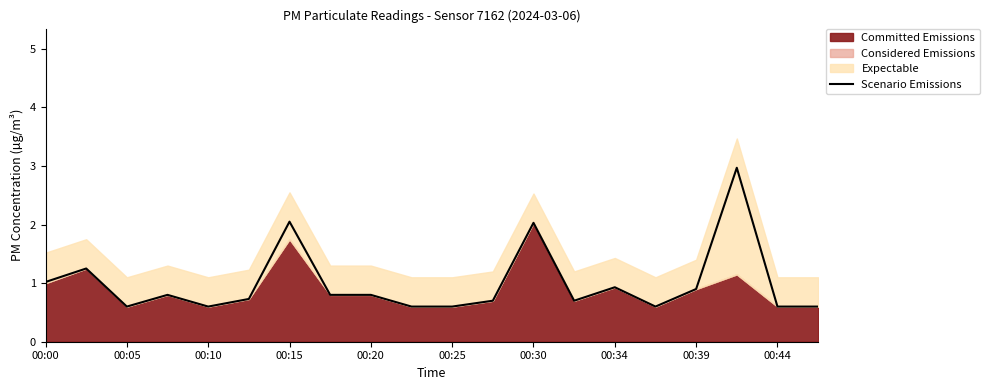

What is the highest value of the Scenario Emissions series?

3.0